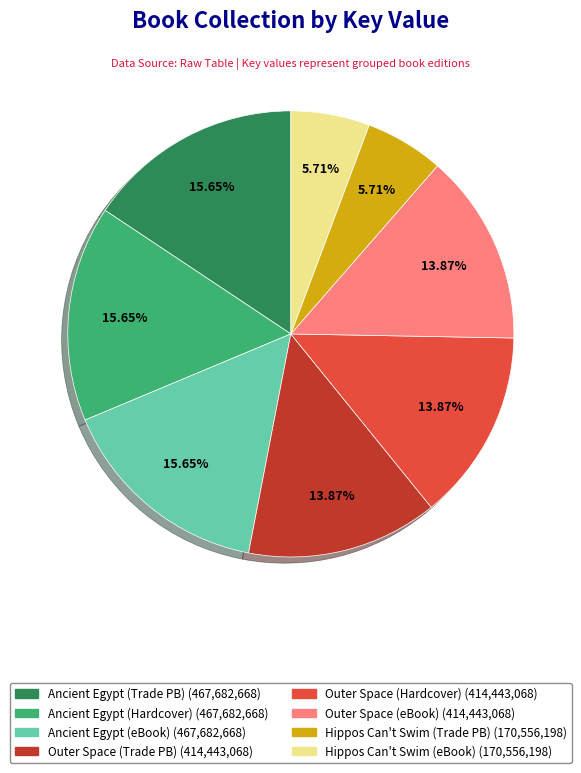

Do Hippos Can't Swim (Trade PB) (170,556,198) and Ancient Egypt (Hardcover) (467,682,668) together represent more than half of the pie?

No